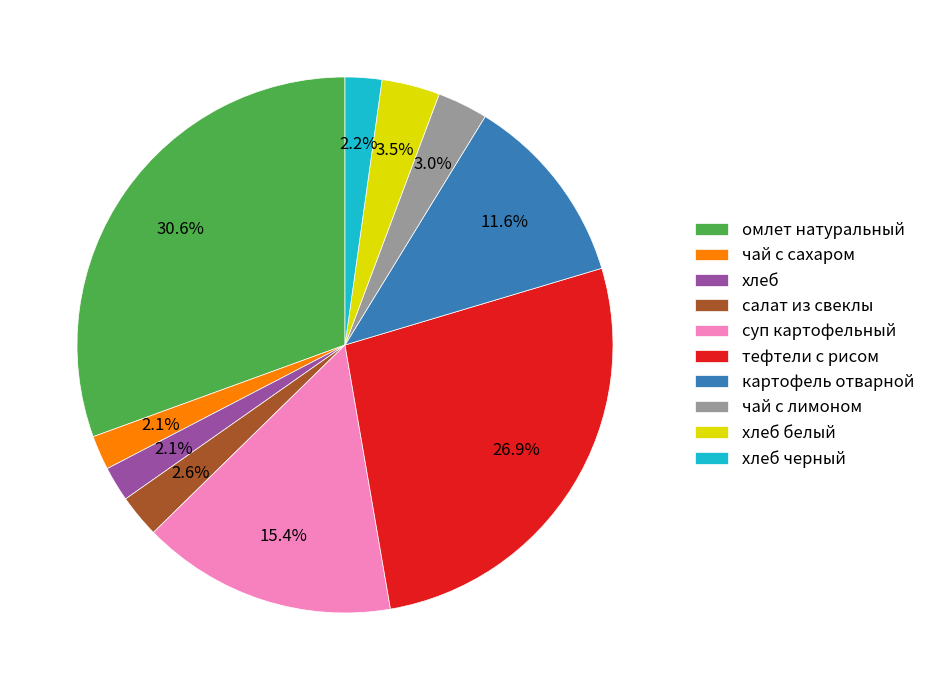

Do чай с сахаром and хлеб together represent more than half of the pie?

No